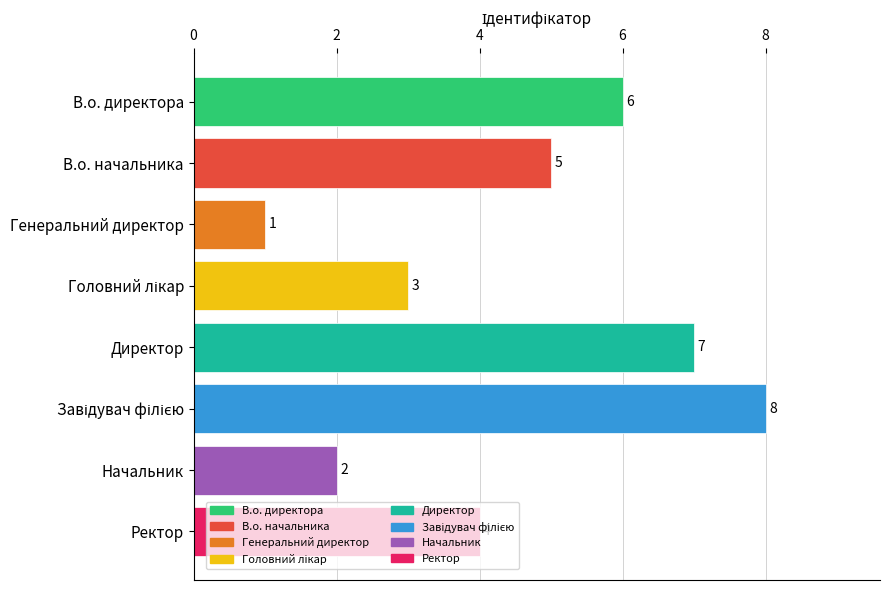

Read the value at Директор.

7